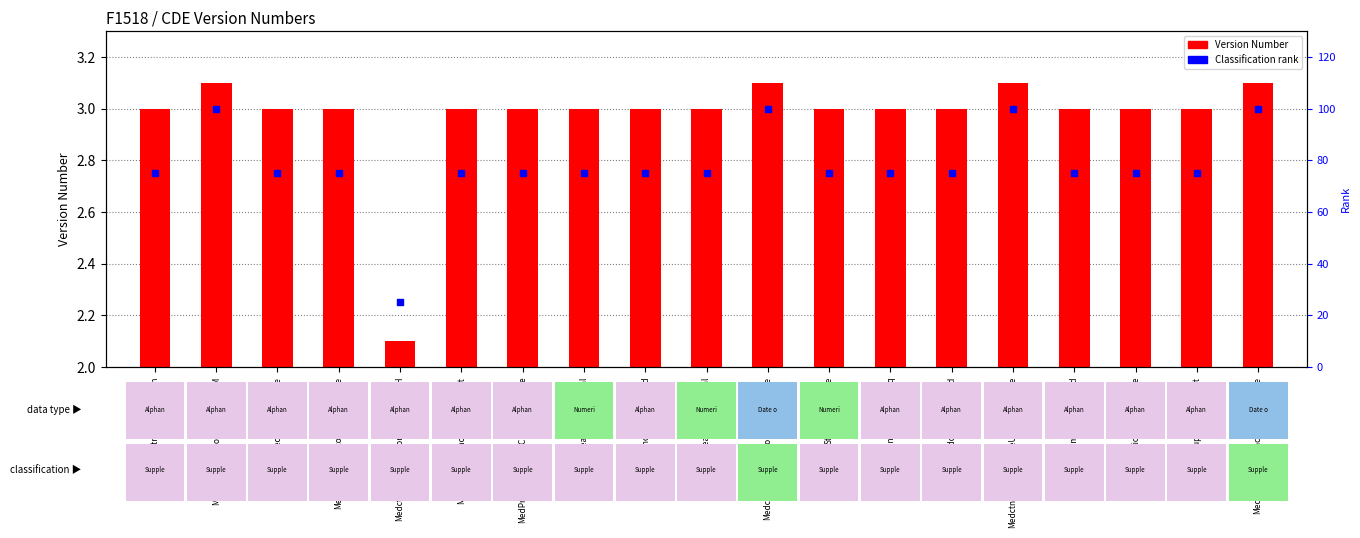

At which category is the sum across all series the highest?

MedctnPriorOrConcomDoseUOM